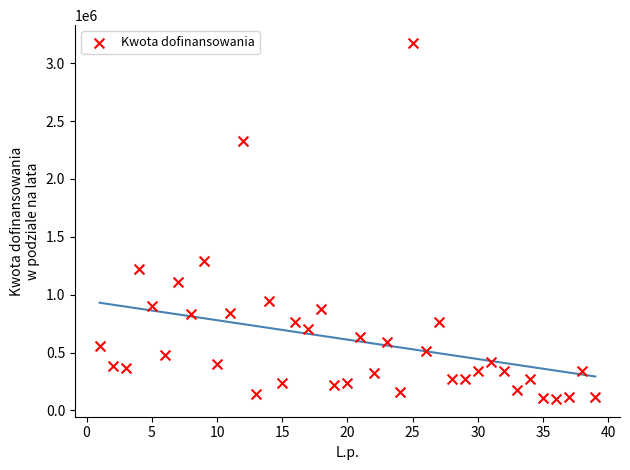

What Y value in the scatter plot is closest to 1637085?

1289761